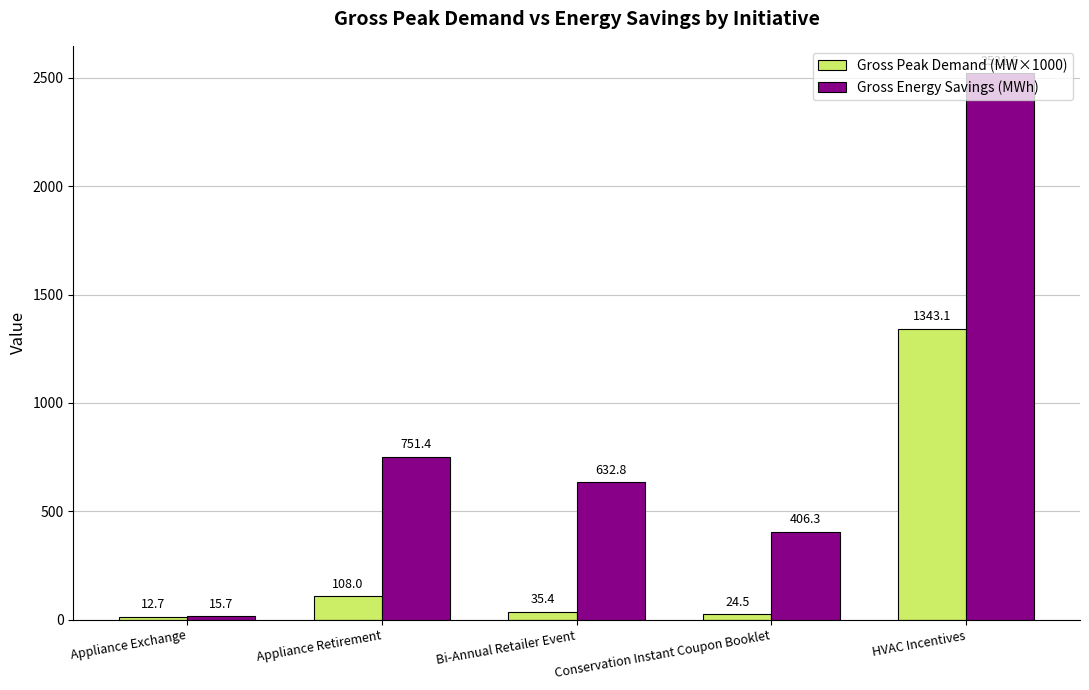

What is the sum of all Gross Peak Demand (MW×1000) values?

1523.6